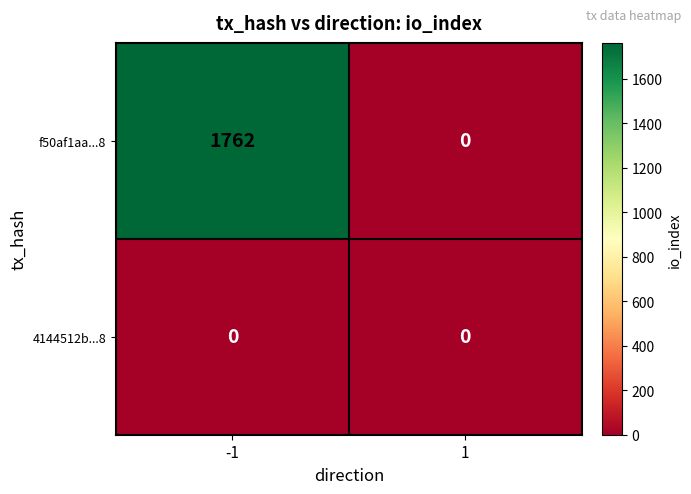

Which series has the largest total across all categories?

f50af1aa...8